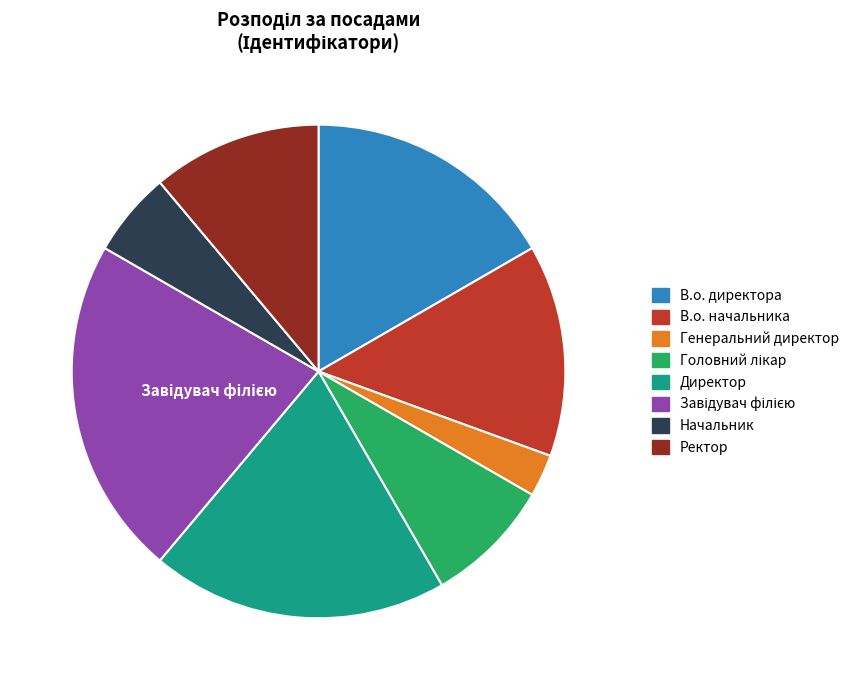

Between В.о. директора and Ректор, which is larger?

В.о. директора